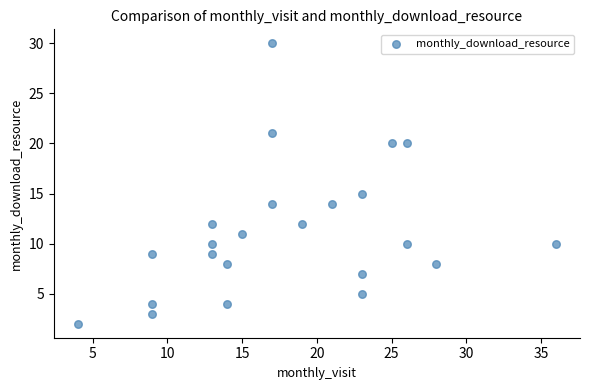

What Y value in the scatter plot is closest to 16?

15